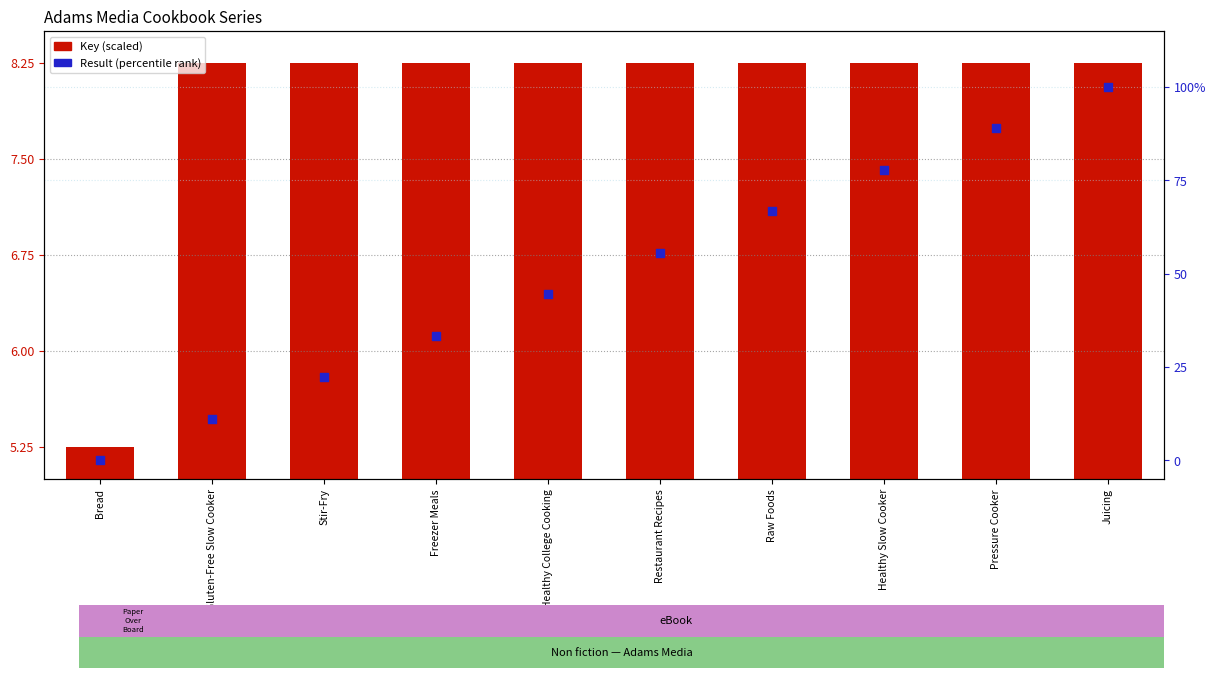

What is the total value across all series at Stir-Fry?

30.5